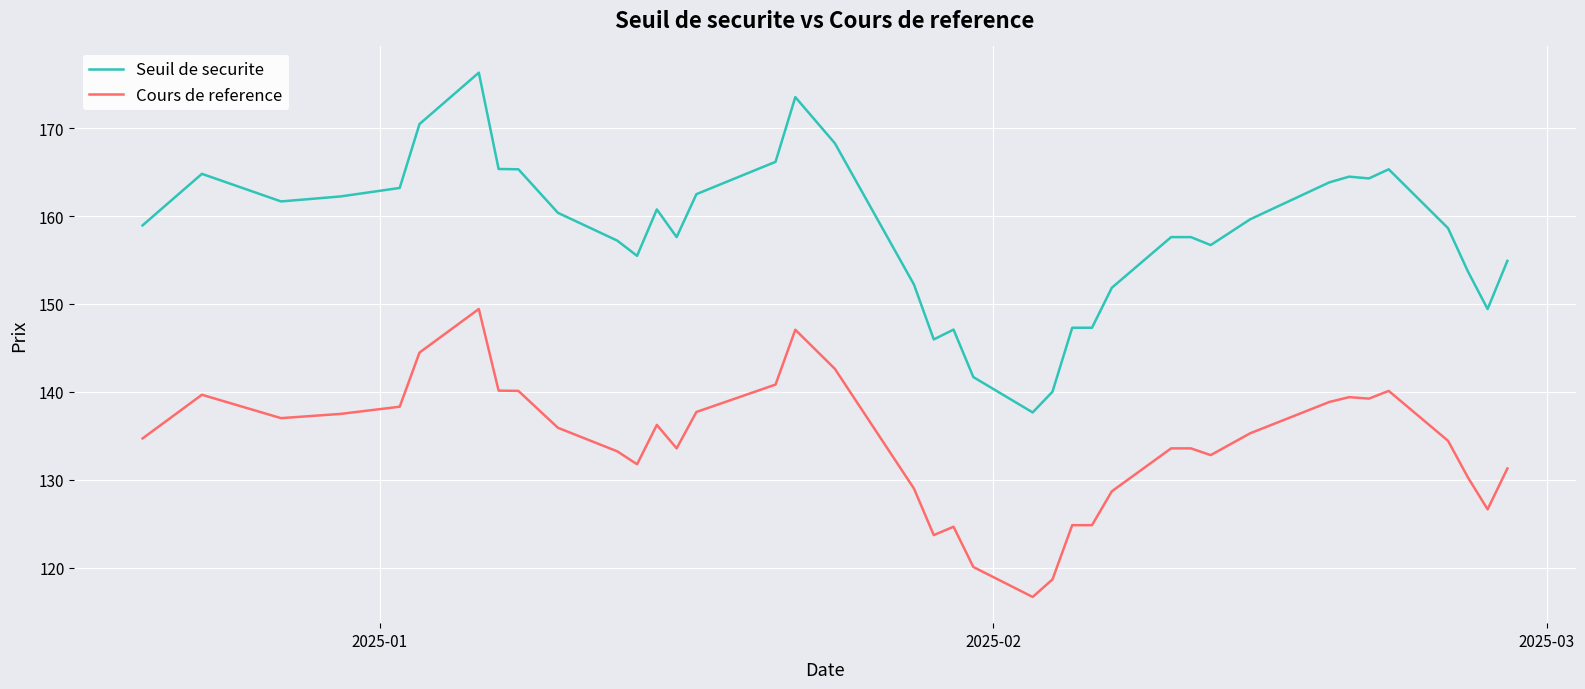

What is the minimum value shown in the chart?

116.7